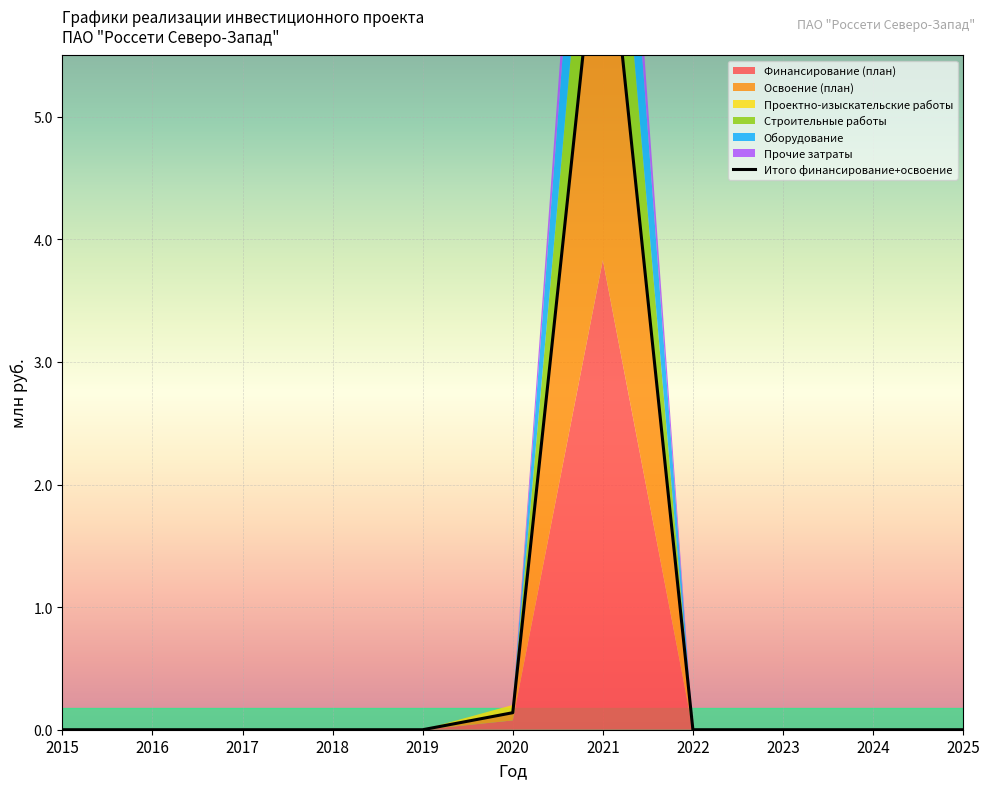

Which series ends up on top after the final intersection of Проектно-изыскательские работы and Оборудование?

Оборудование